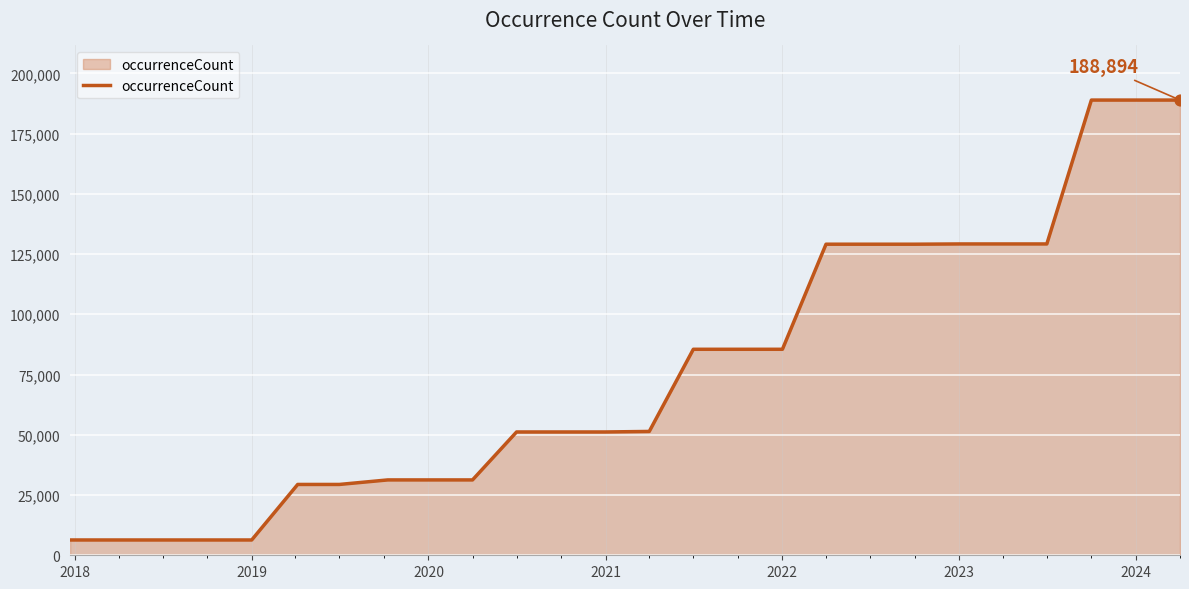

What is the maximum value shown in the chart?

188894